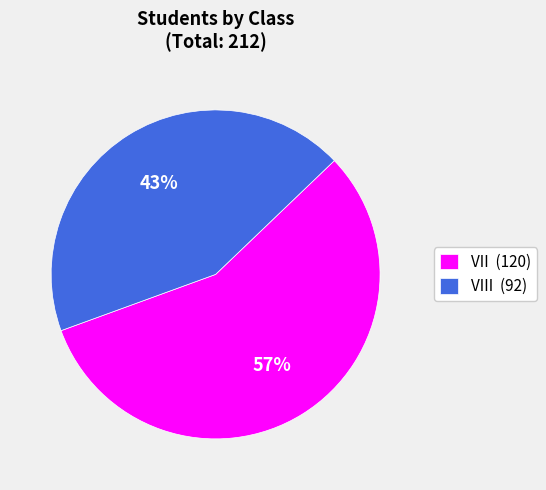

What is the largest slice in the pie chart?

VII (120)